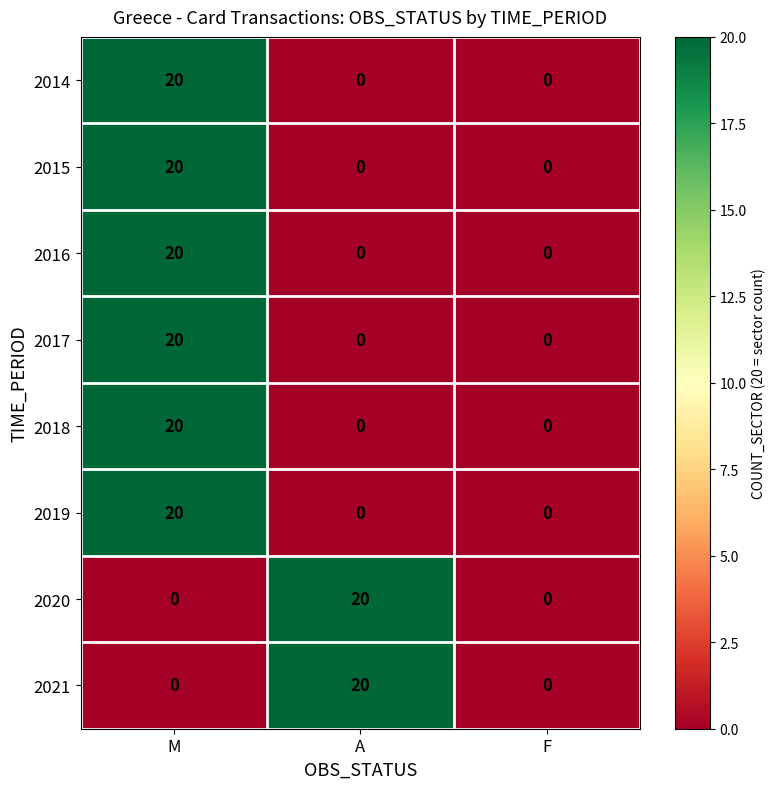

Reading left to right, what are all the values shown in this chart?

2014: 20	0	0
2015: 20	0	0
2016: 20	0	0
2017: 20	0	0
2018: 20	0	0
2019: 20	0	0
2020: 0	20	0
2021: 0	20	0